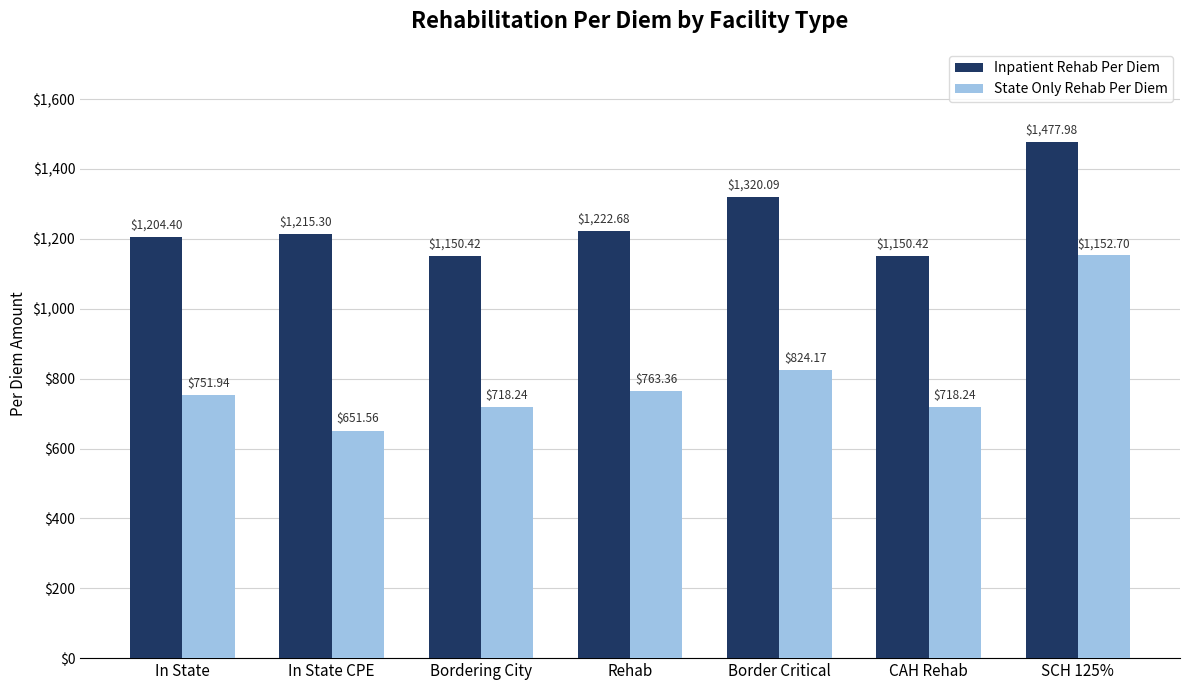

At Border Critical, list the series in order from smallest to largest.

State Only Rehab Per Diem, Inpatient Rehab Per Diem